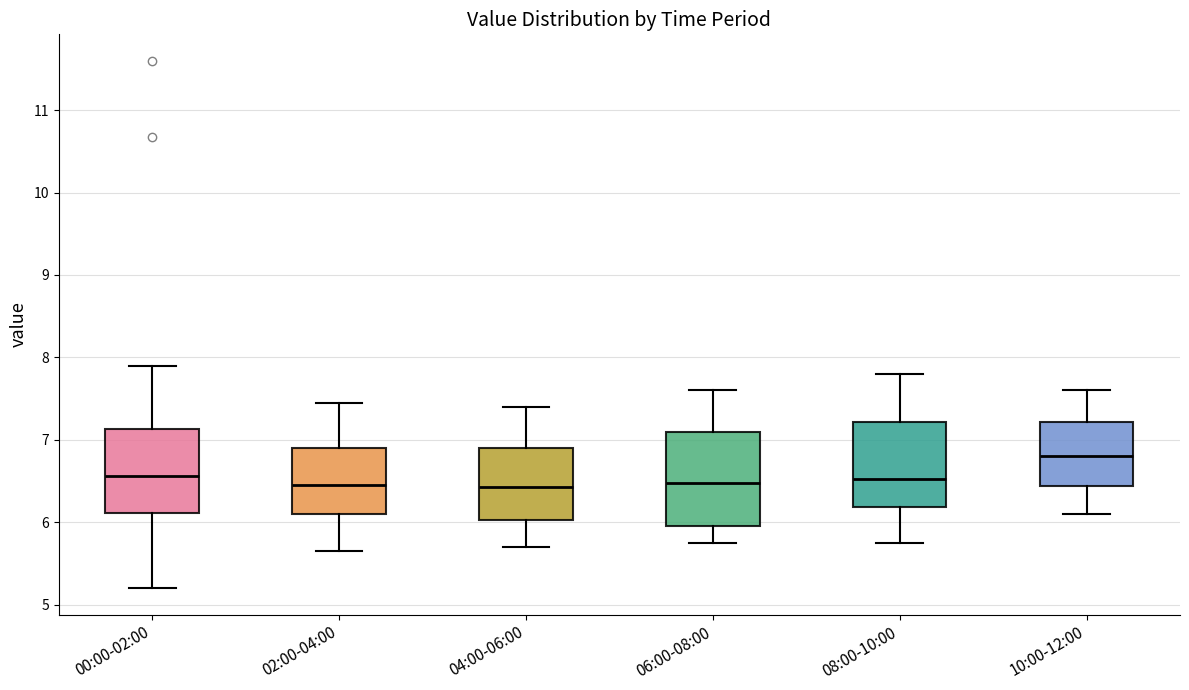

Which box is the tallest, from its lower edge to its upper edge?

06:00-08:00